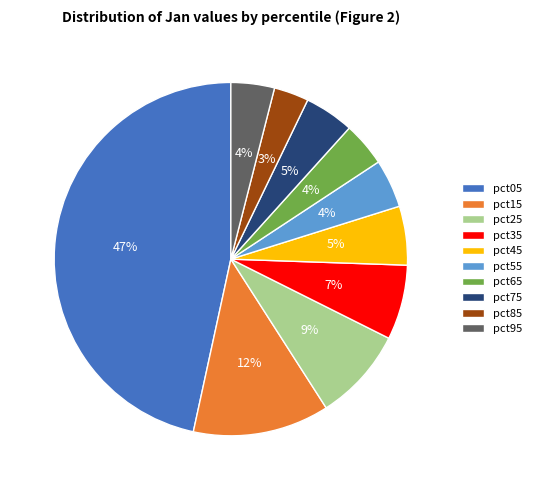

Is the sum of pct15 and pct95 greater than half?

No